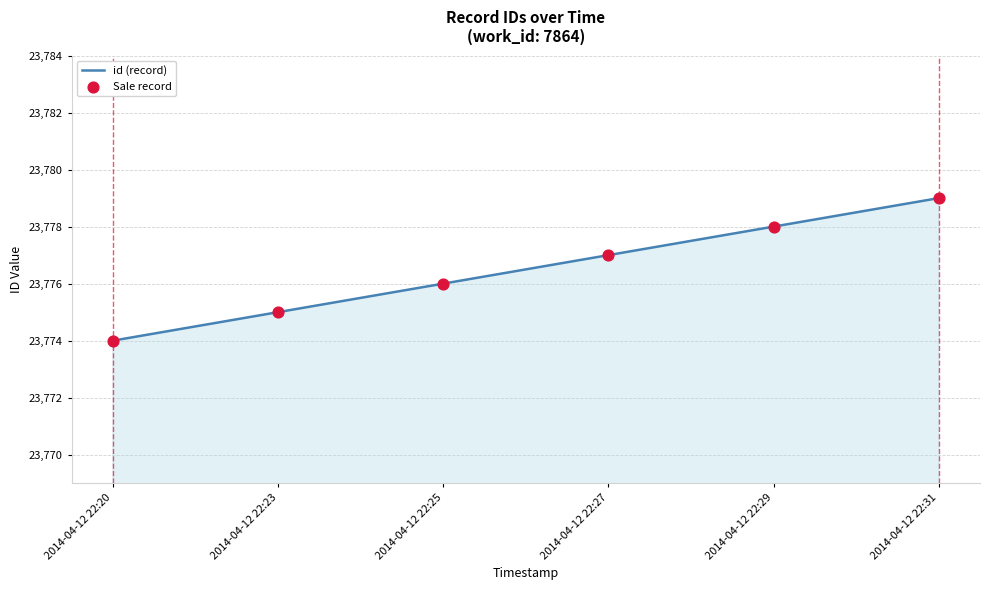

What is the sum of all values?

142659